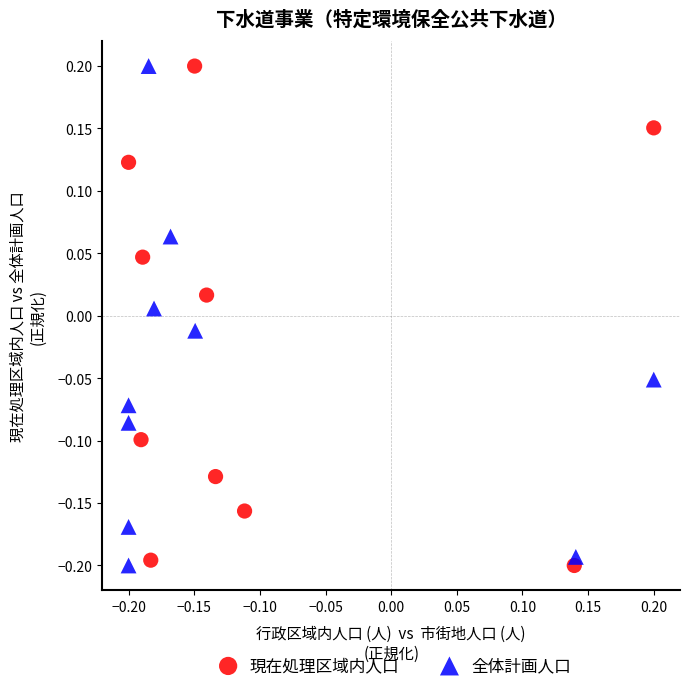

What are all the series names shown in the legend?

現在処理区域内人口, 全体計画人口